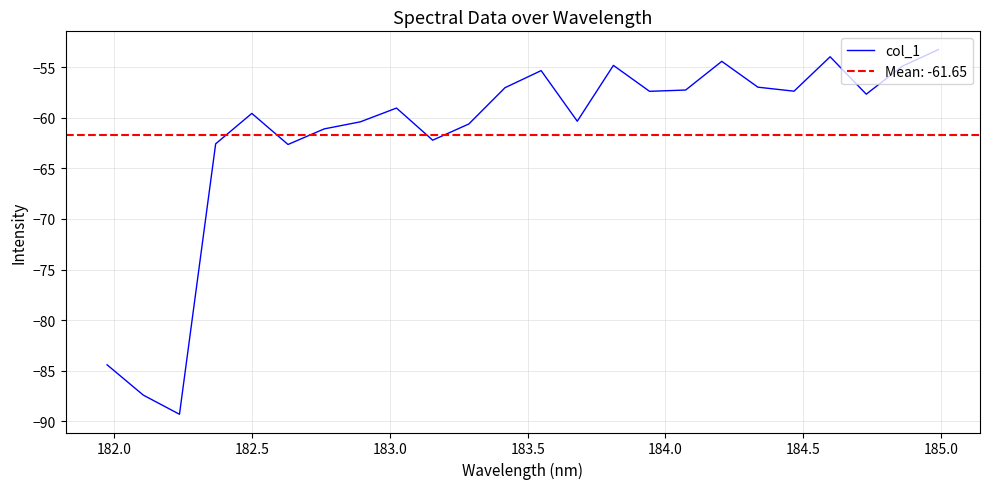

What is the lowest value of the col_1 series?

-89.3